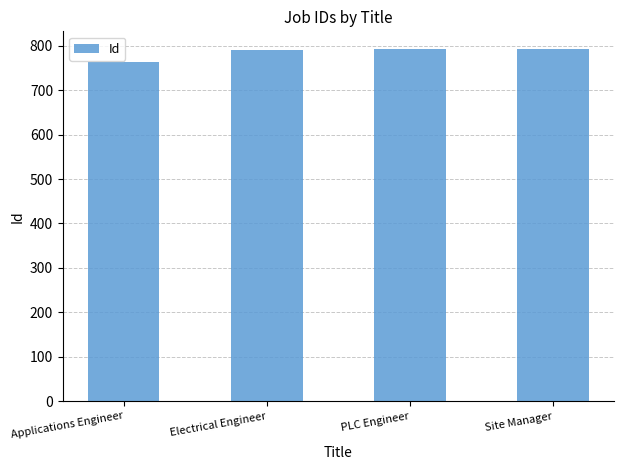

At which category does the chart reach its minimum across all series?

Applications Engineer